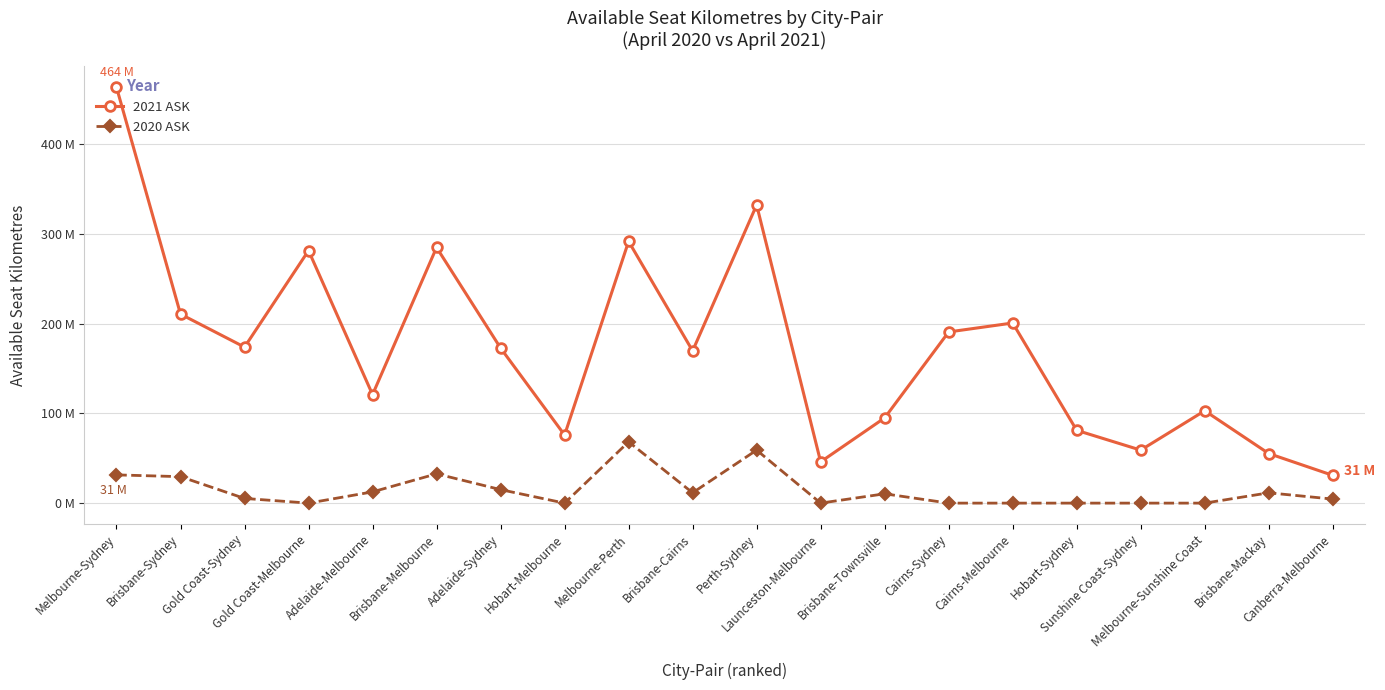

What are all the series names shown in the legend?

2021 ASK, 2020 ASK